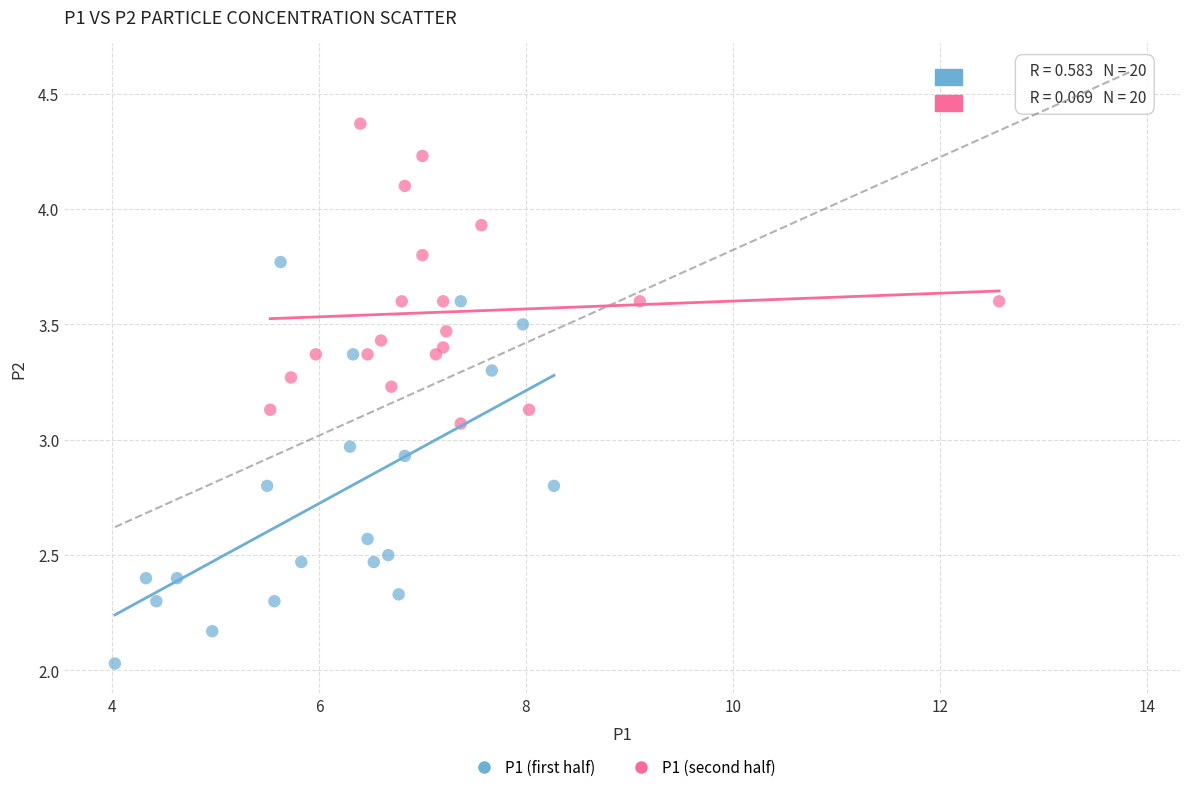

Which series contains the lowest Y value?

P1 (first half)